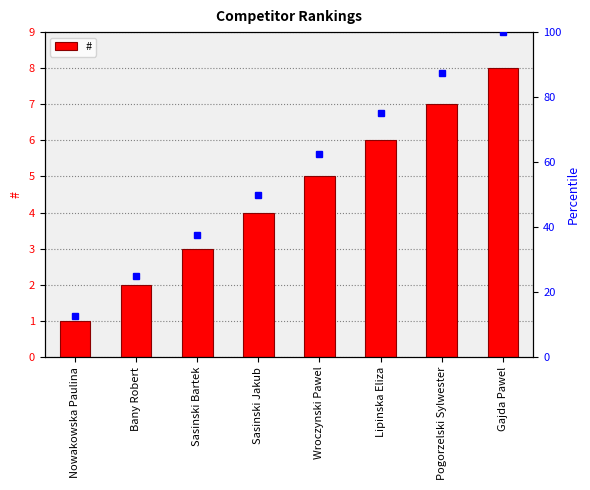

What is the sum of all values?

36